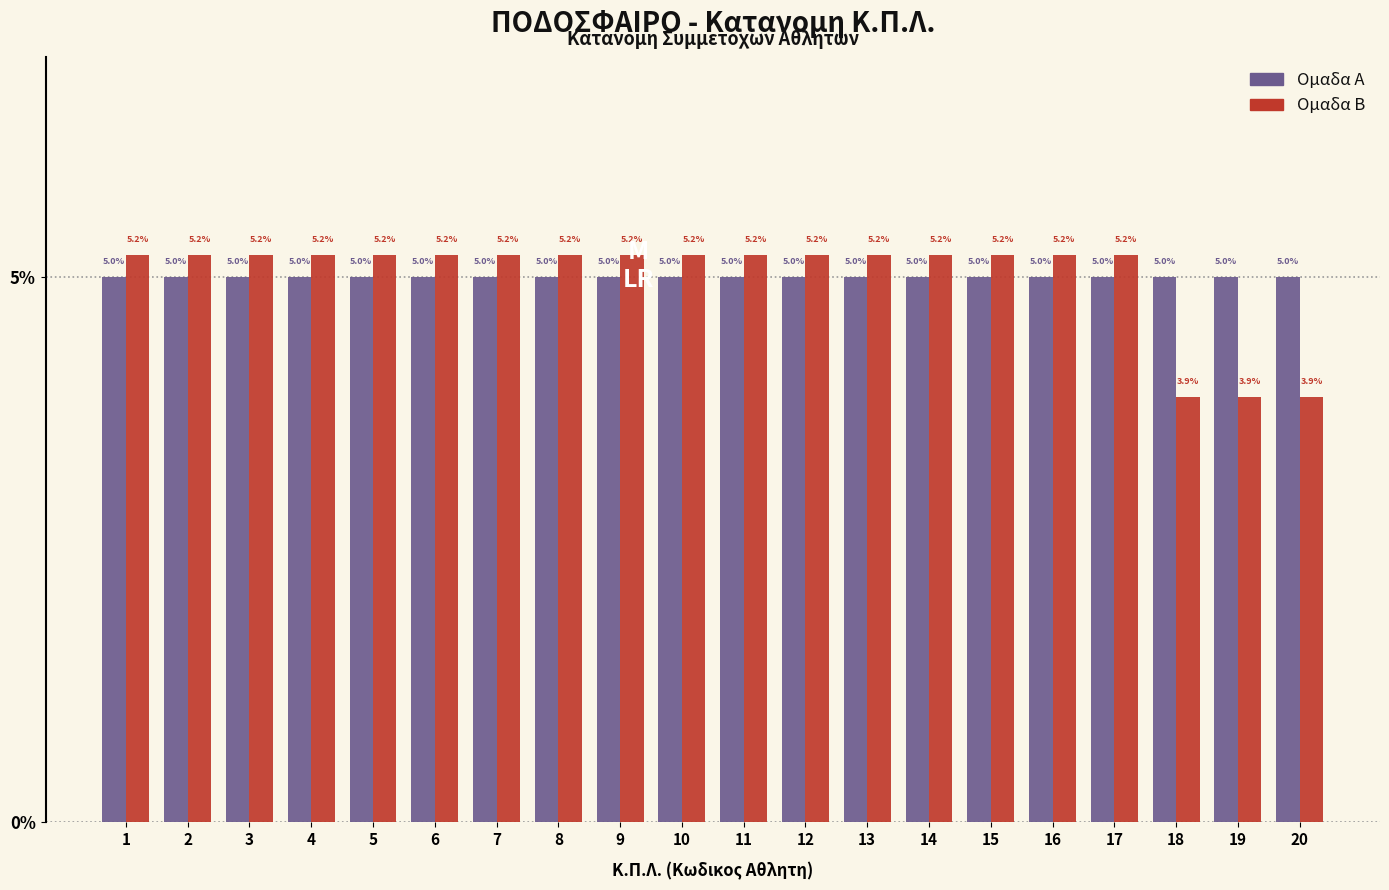

Reading left to right, list all the values displayed in this chart.

Ομαδα Α: 5.0	5.0	5.0	5.0	5.0	5.0	5.0	5.0	5.0	5.0	5.0	5.0	5.0	5.0	5.0	5.0	5.0	5.0	5.0	5.0
Ομαδα Β: 5.2	5.2	5.2	5.2	5.2	5.2	5.2	5.2	5.2	5.2	5.2	5.2	5.2	5.2	5.2	5.2	5.2	3.9	3.9	3.9